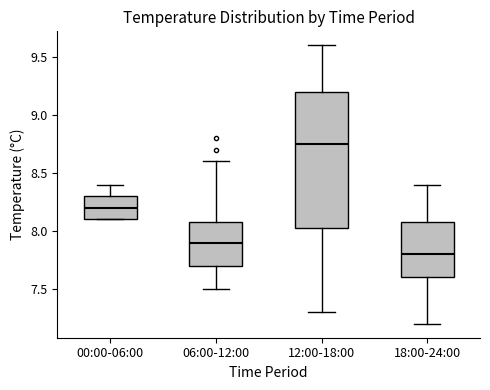

Which box has the highest median line?

12:00-18:00